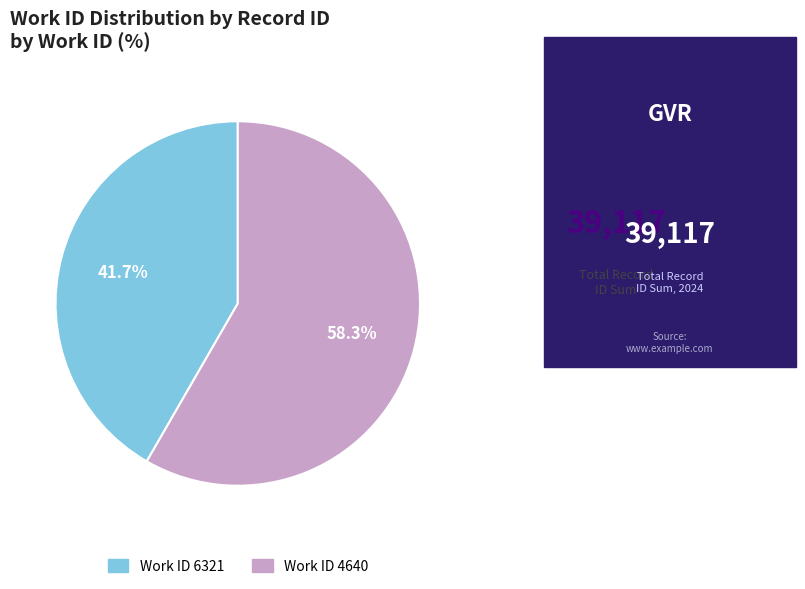

Approximately how many times larger is the value at Work ID 6321 compared to Work ID 4640?

0.7